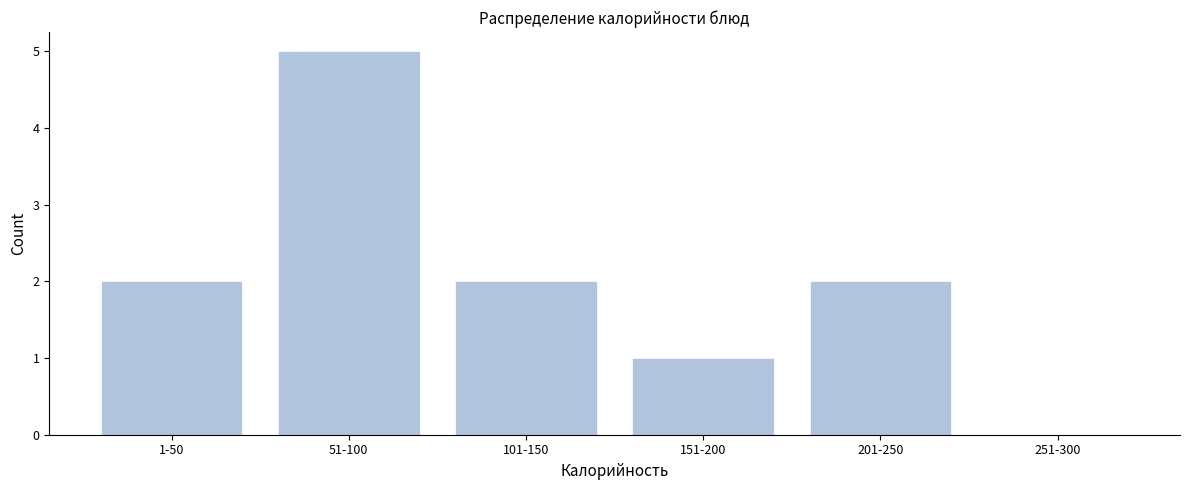

What is the greatest value displayed?

5